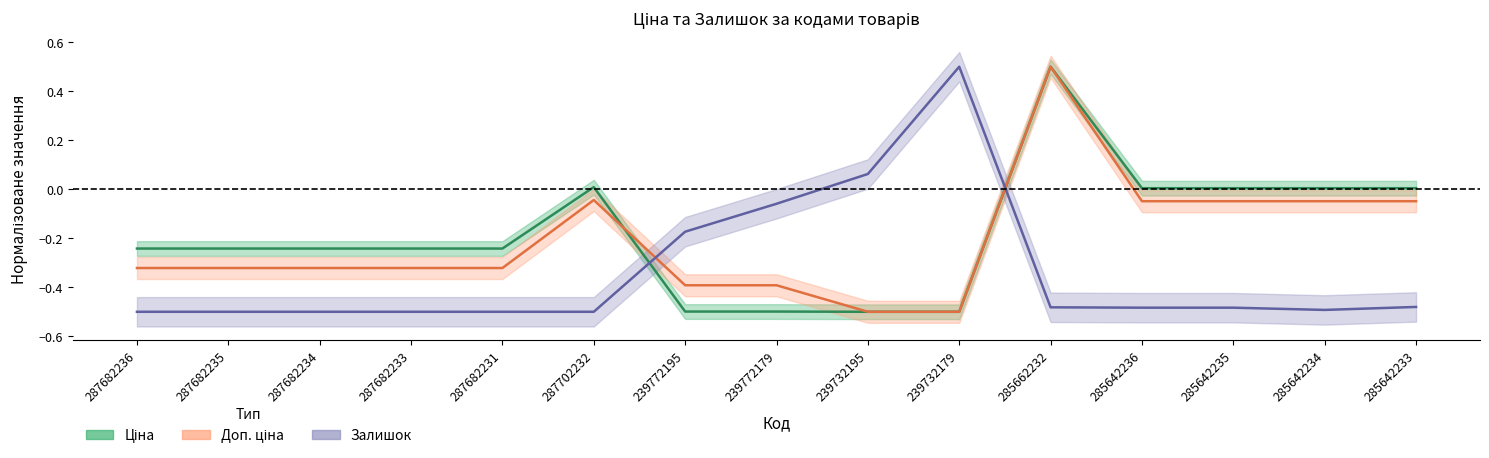

What position from the right is 287702232?

10